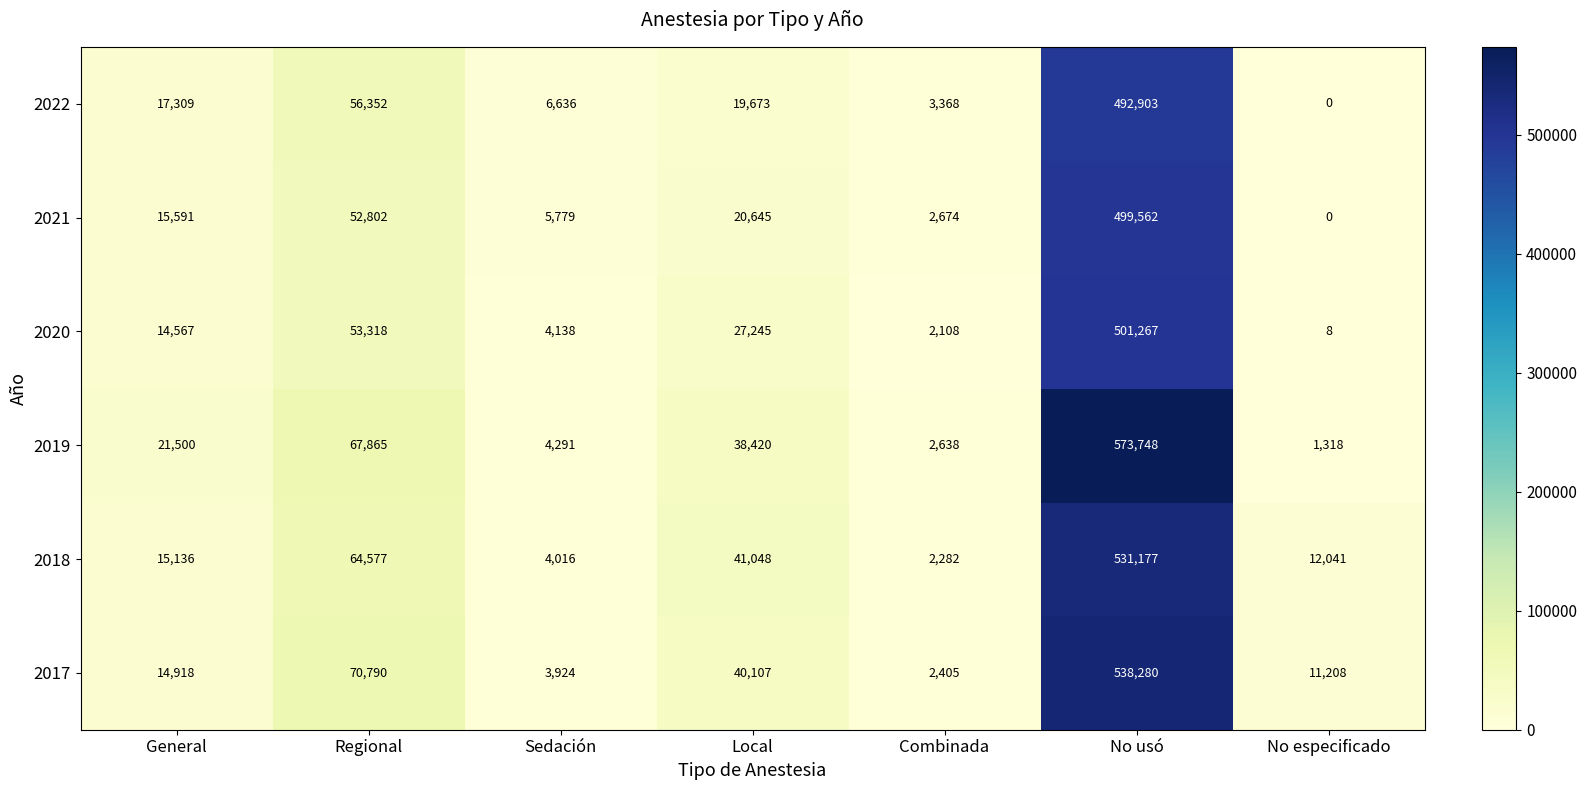

Which series has the largest total across all categories?

2019